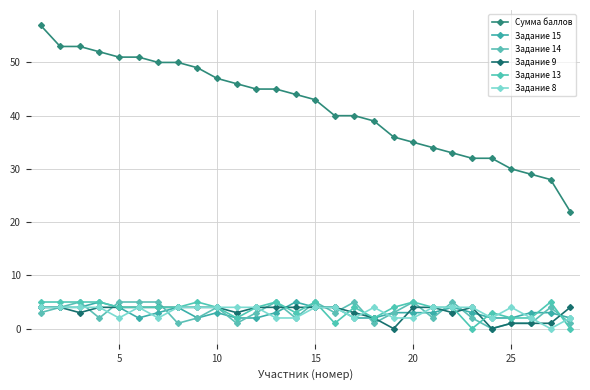

How many interior local peaks does the Задание 9 series have?

1